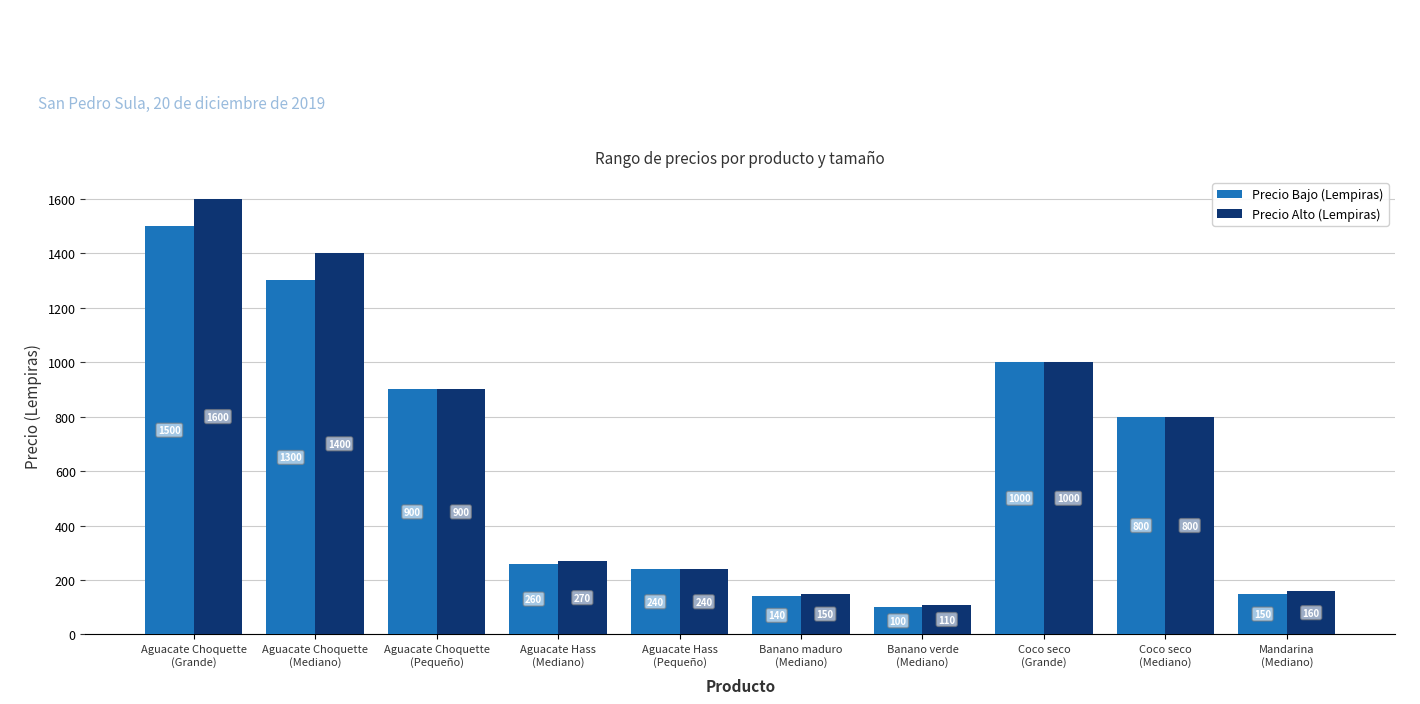

Rank the series by their average value, from lowest to highest.

Precio Bajo (Lempiras), Precio Alto (Lempiras)